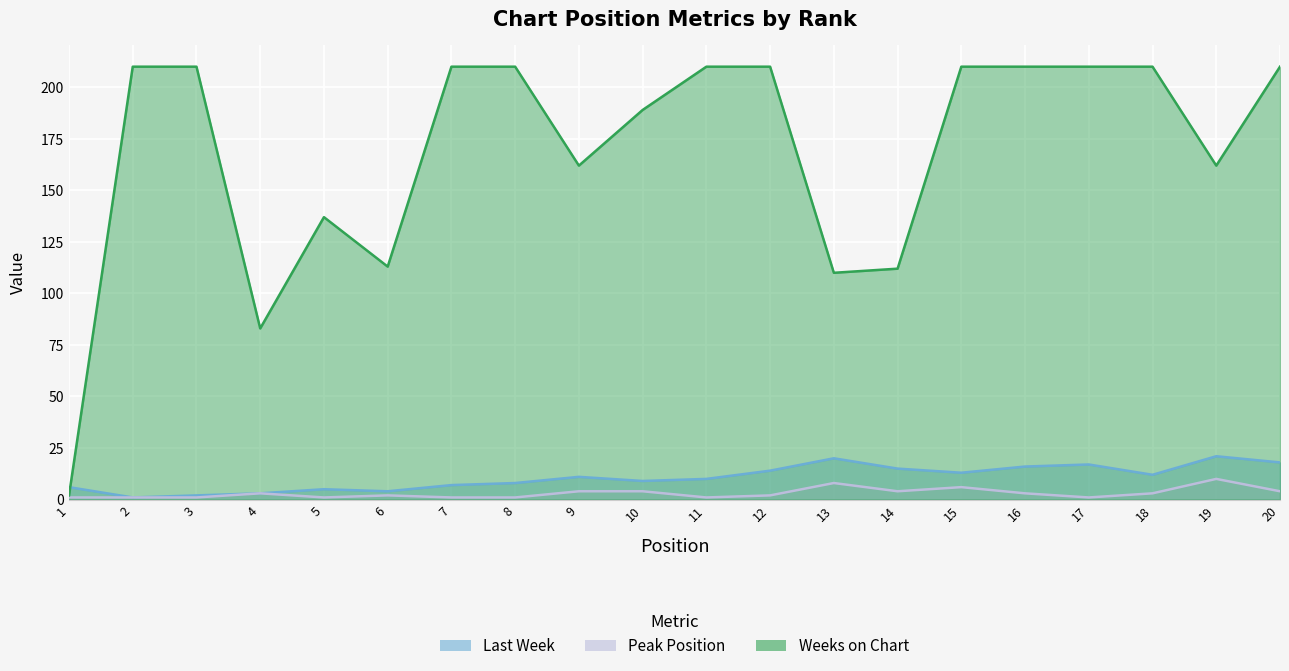

True or false: Peak Position and Weeks on Chart cross at least once.

False